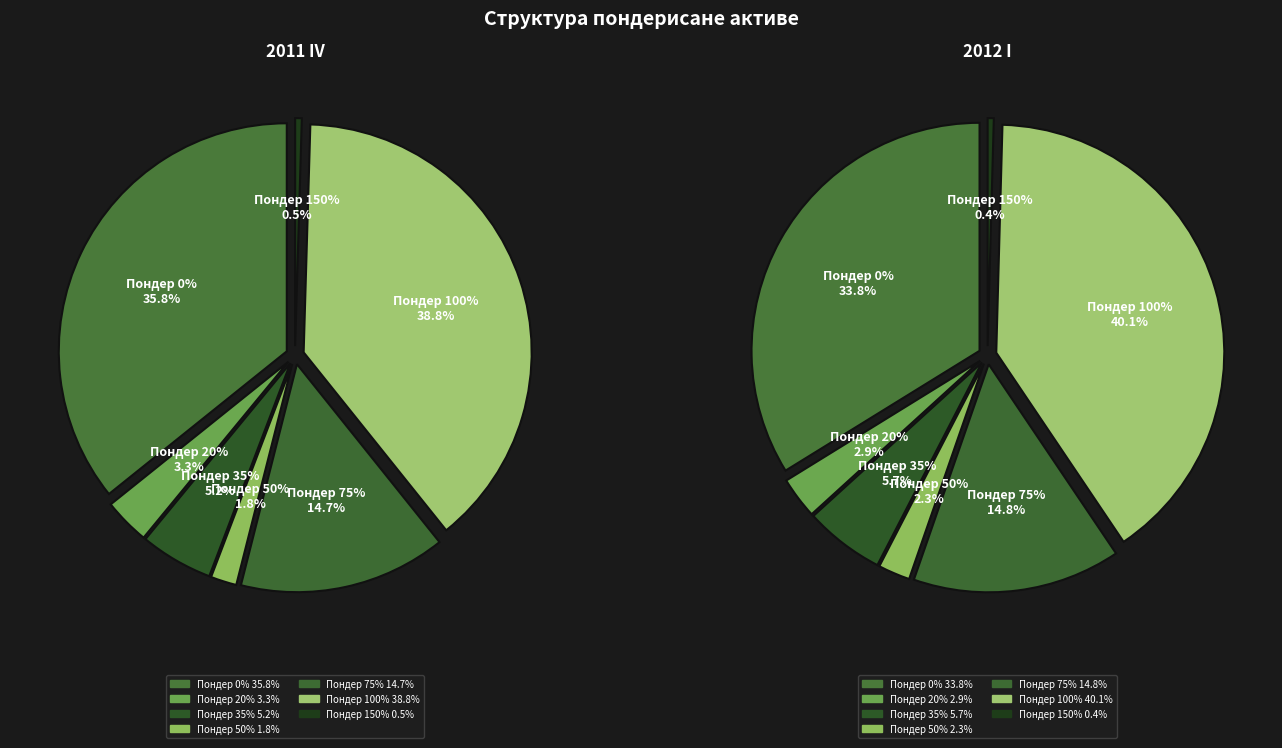

Which series has the widest spread of values?

2012 I